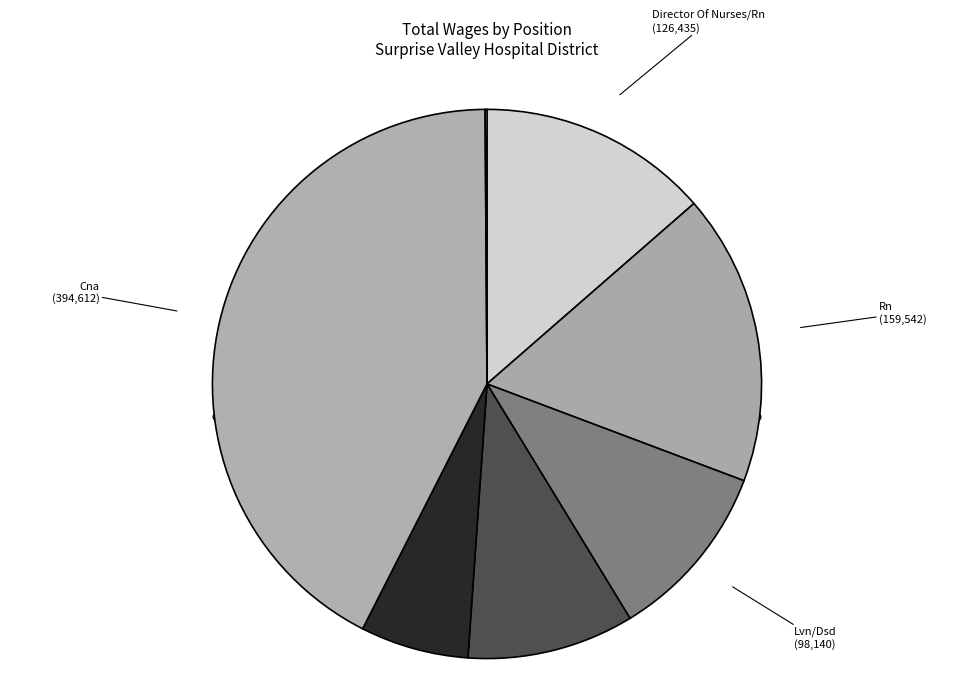

To the nearest percent, what is the combined percentage of Cna and Director Of Nurses/Rn?

56%